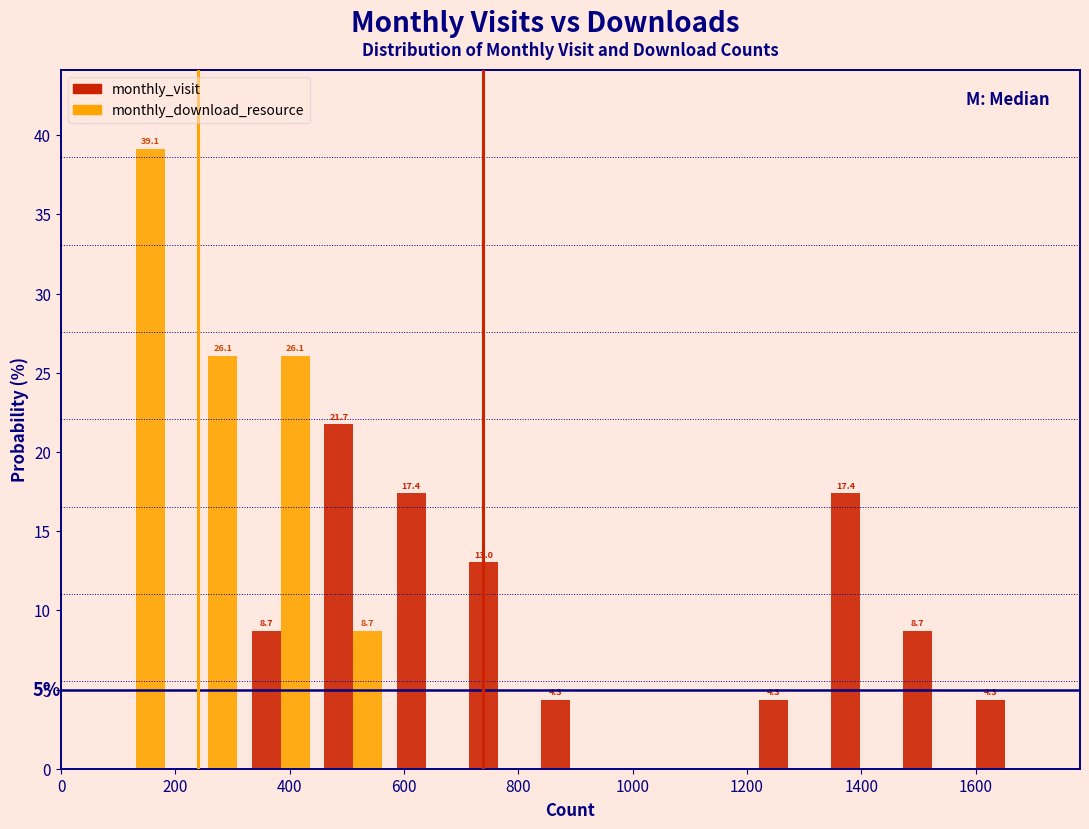

In the monthly_download_resource series, which range on the x-axis has the tallest bar?

60 to 200